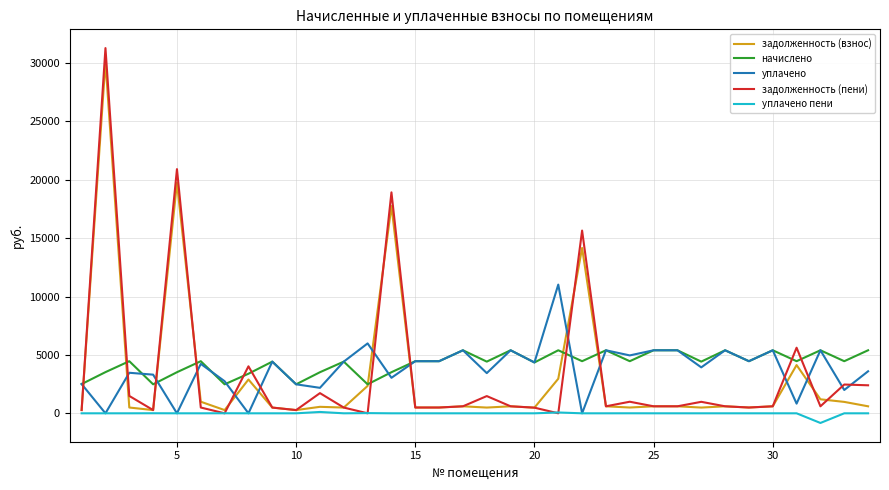

What is the smallest value displayed?

-828.4